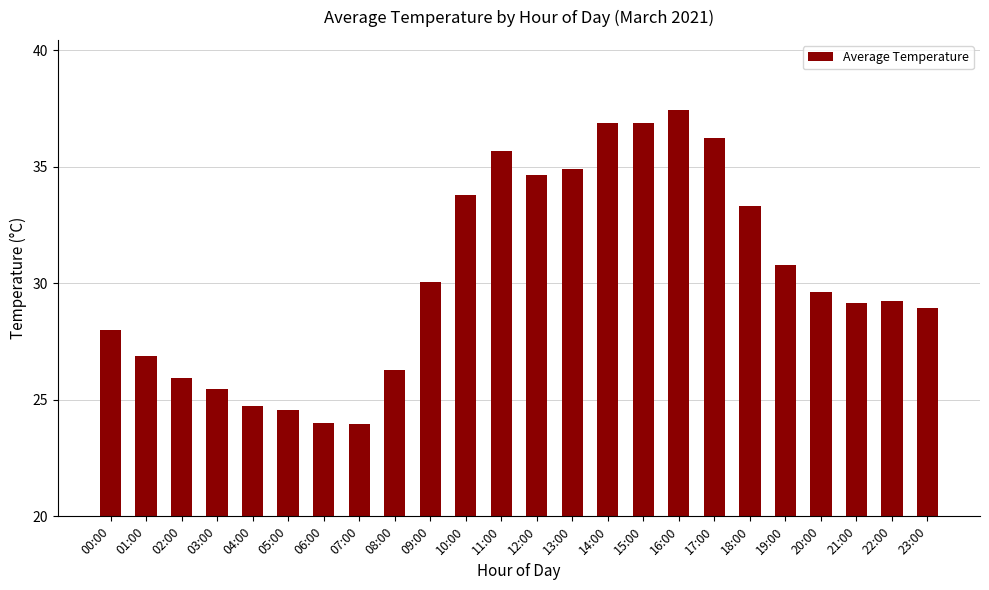

At which label does the data first exceed 29?

09:00